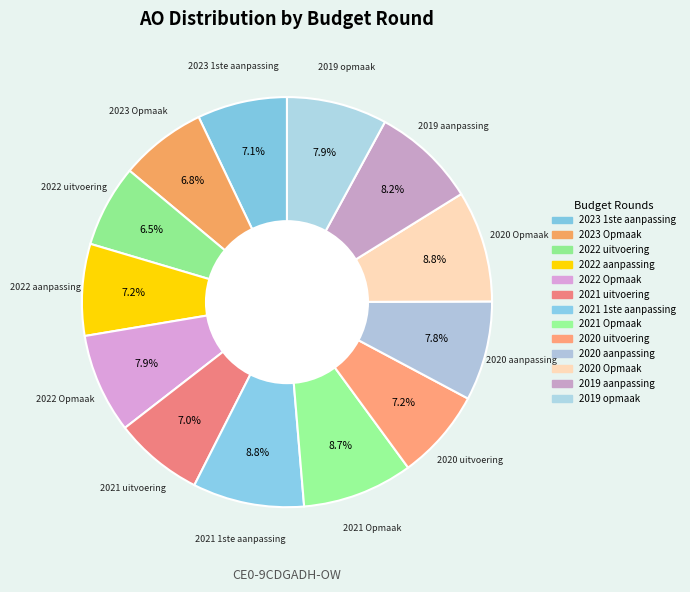

The 2020 uitvoering slice represents 7% of the pie. True or false?

True